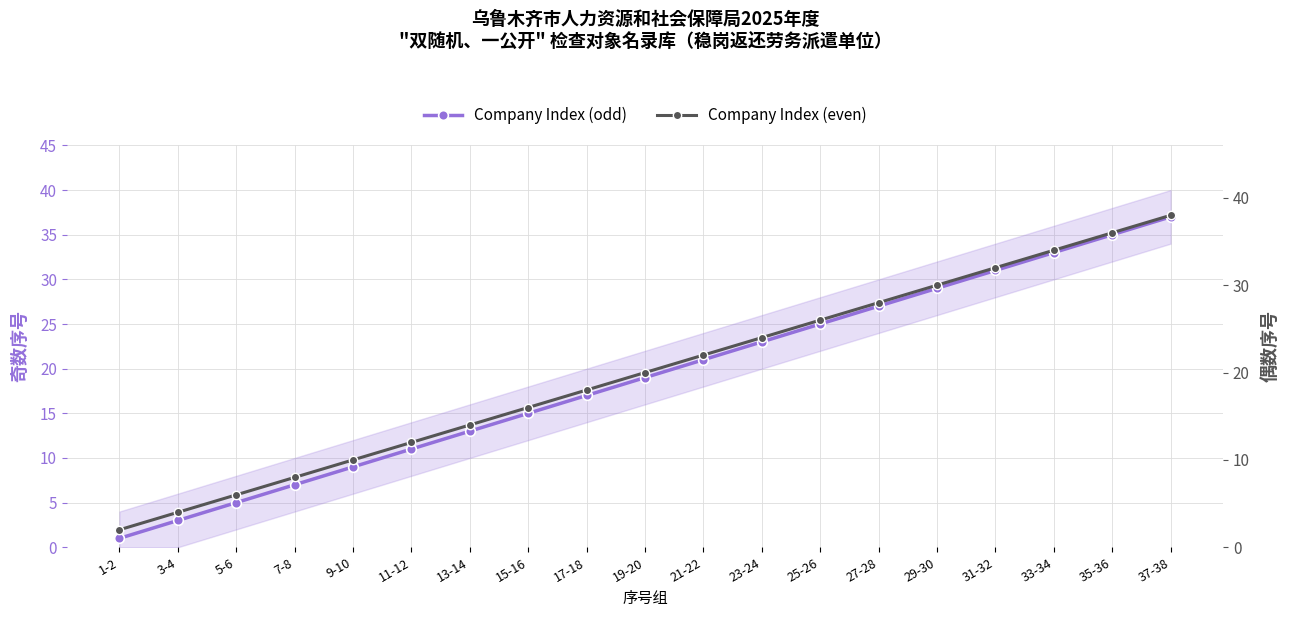

Which series has the largest total across all categories?

Company Index (even)